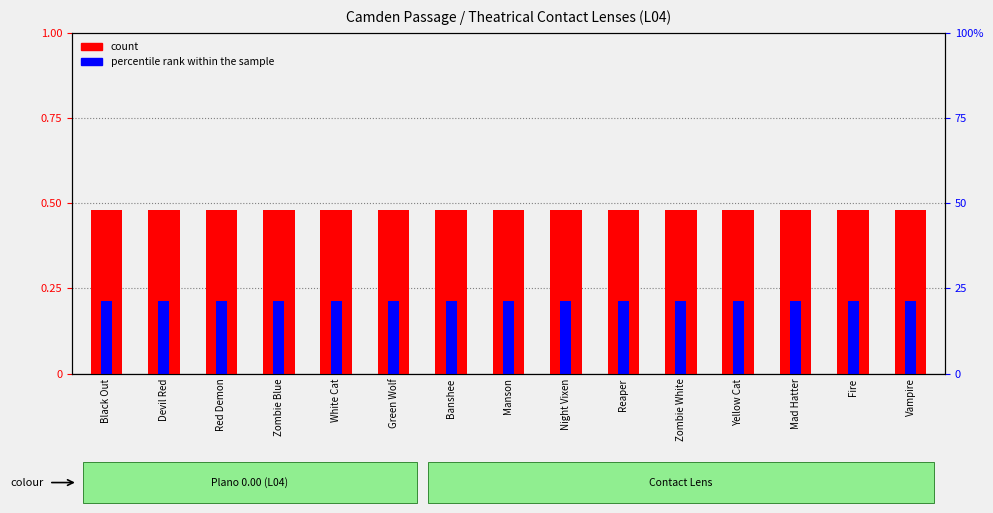

What are all the series names shown in the legend?

count, percentile rank within the sample